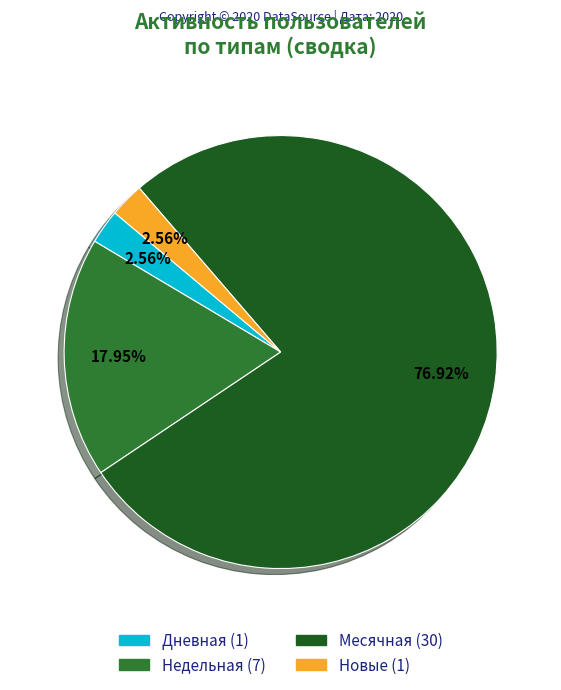

Is there a majority slice in this chart?

Yes